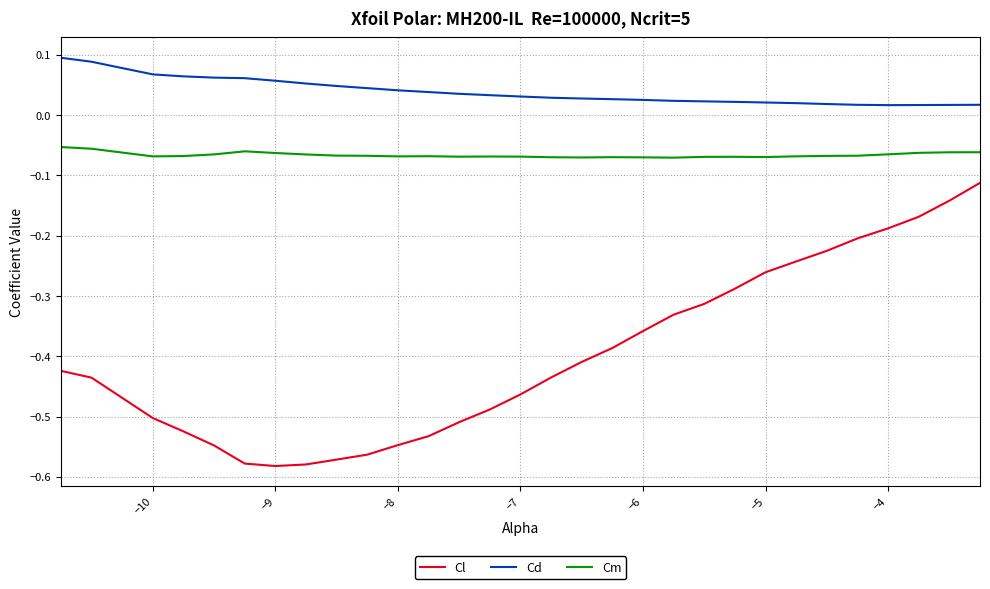

Which series has the largest range (max minus min)?

Cl